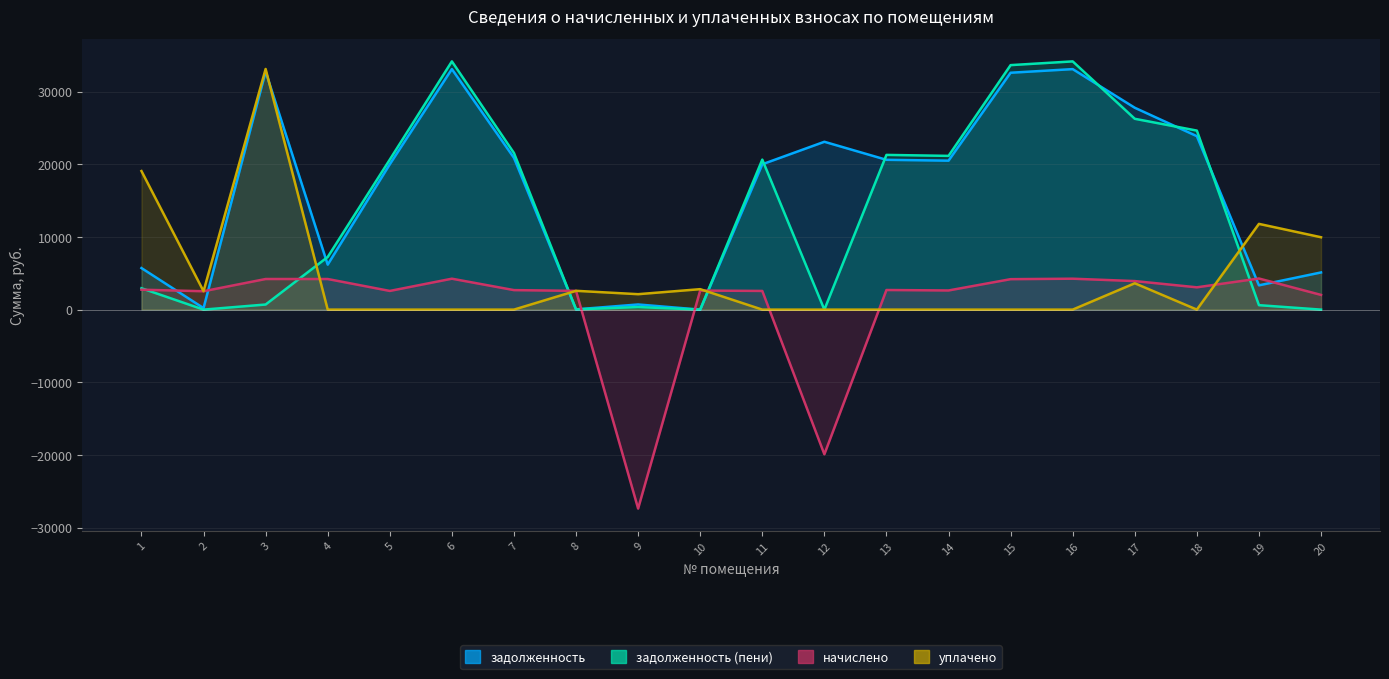

List the series in order of their peak value, highest first.

задолженность (пени), уплачено, задолженность, начислено